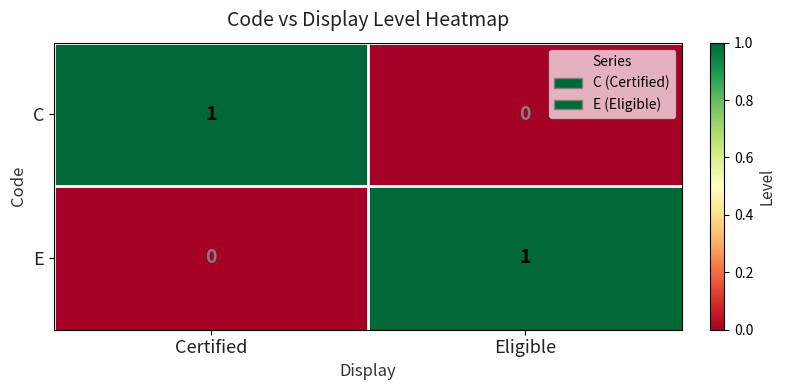

The E series shows 1 at Eligible. True or false?

True